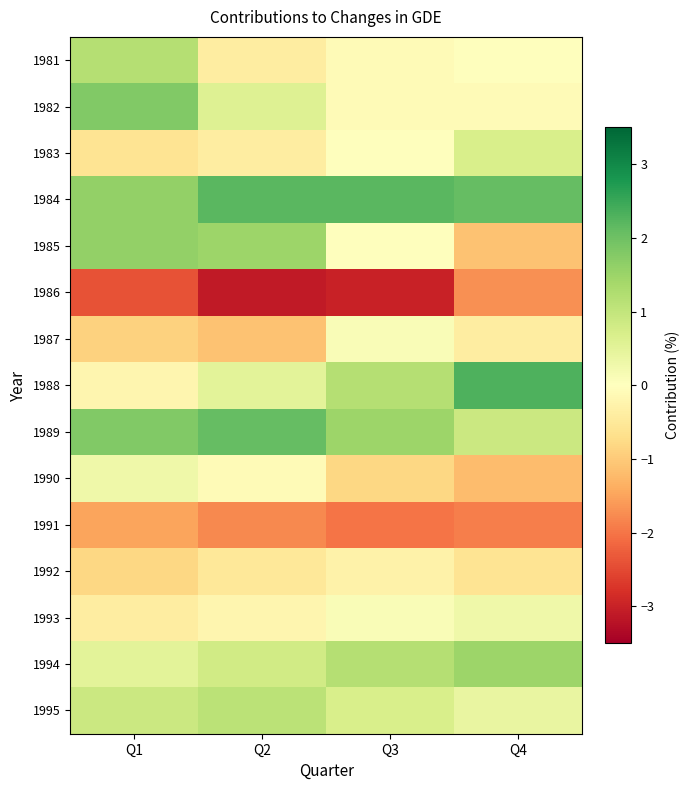

How many categories are shown in the chart?

4